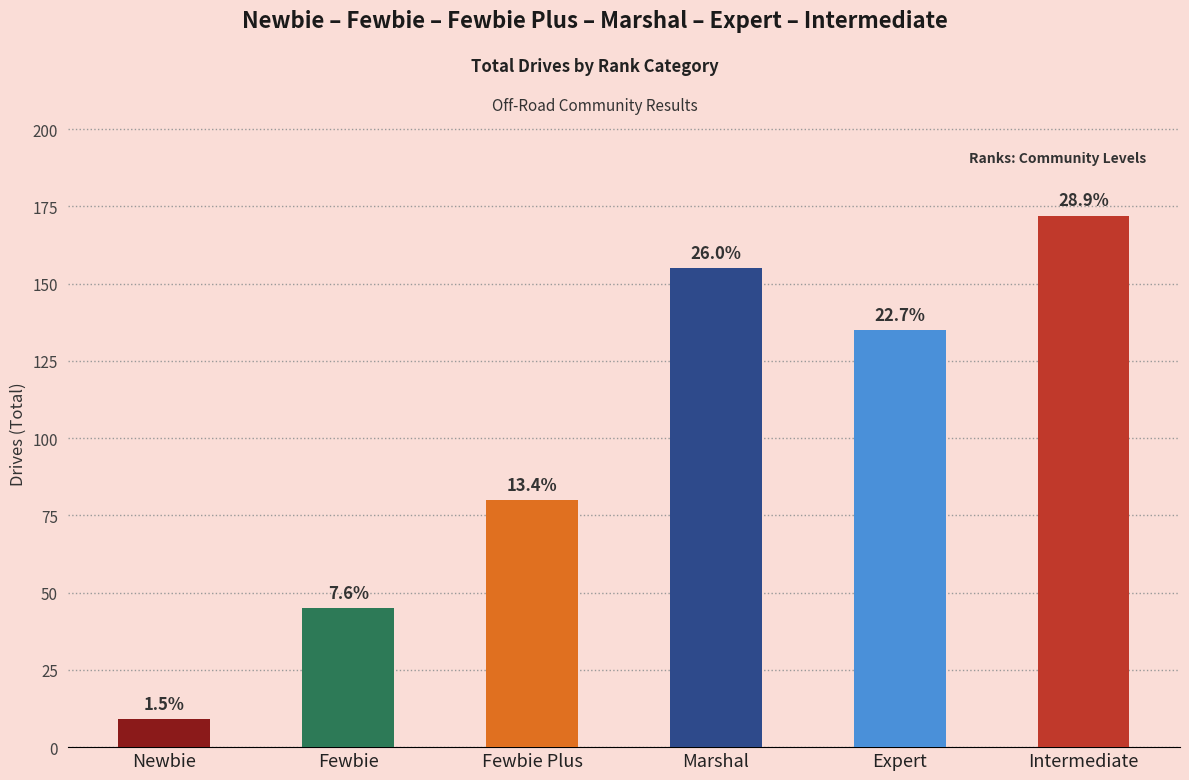

Reading left to right, transcribe all the data shown in this chart.

Newbie=9	Fewbie=45	Fewbie Plus=80	Marshal=155	Expert=135	Intermediate=172